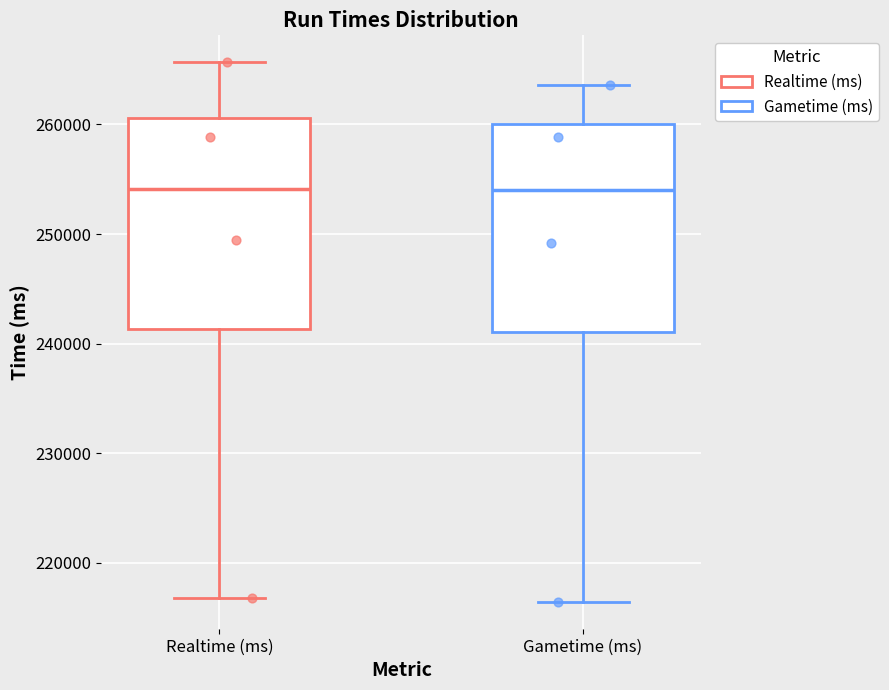

Reading left to right, transcribe this box plot: for each box, give where its median line is, the range the box spans, and where its two whiskers end, as read against the y-axis. The values are not printed on the chart, so give them approximately, as read against the axis.

Realtime (ms): median 254000, box 241000 to 261000, whiskers 217000 to 266000
Gametime (ms): median 254000, box 241000 to 260000, whiskers 216000 to 264000